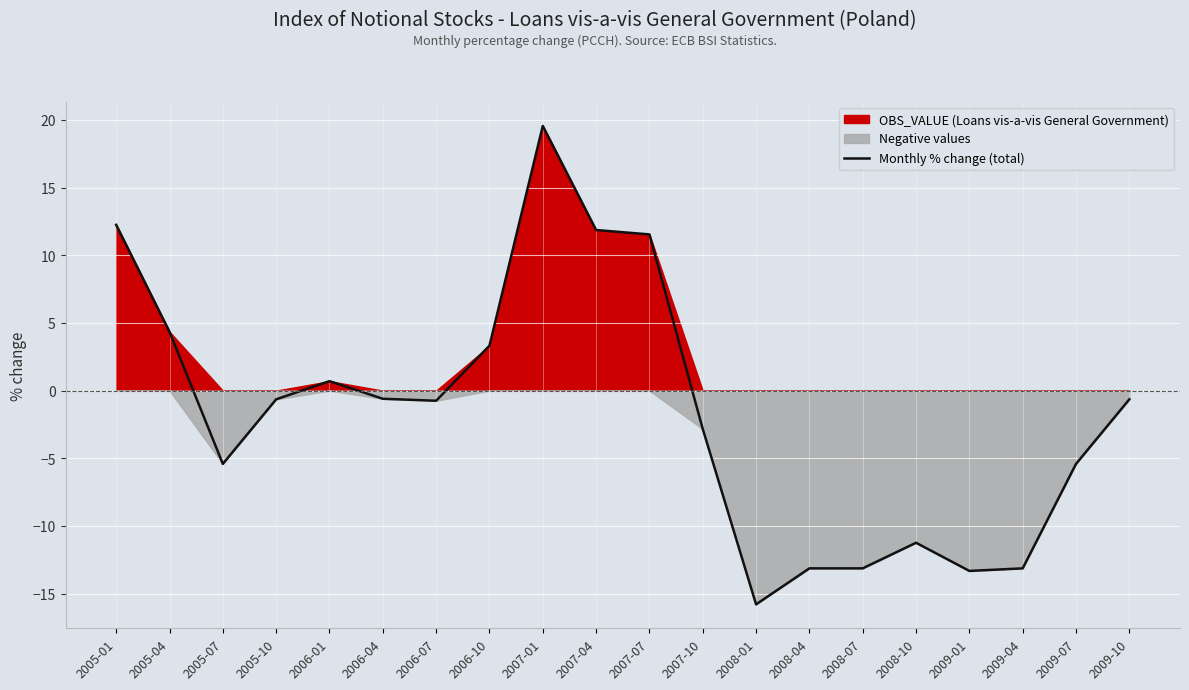

How many data points are above 0?

7